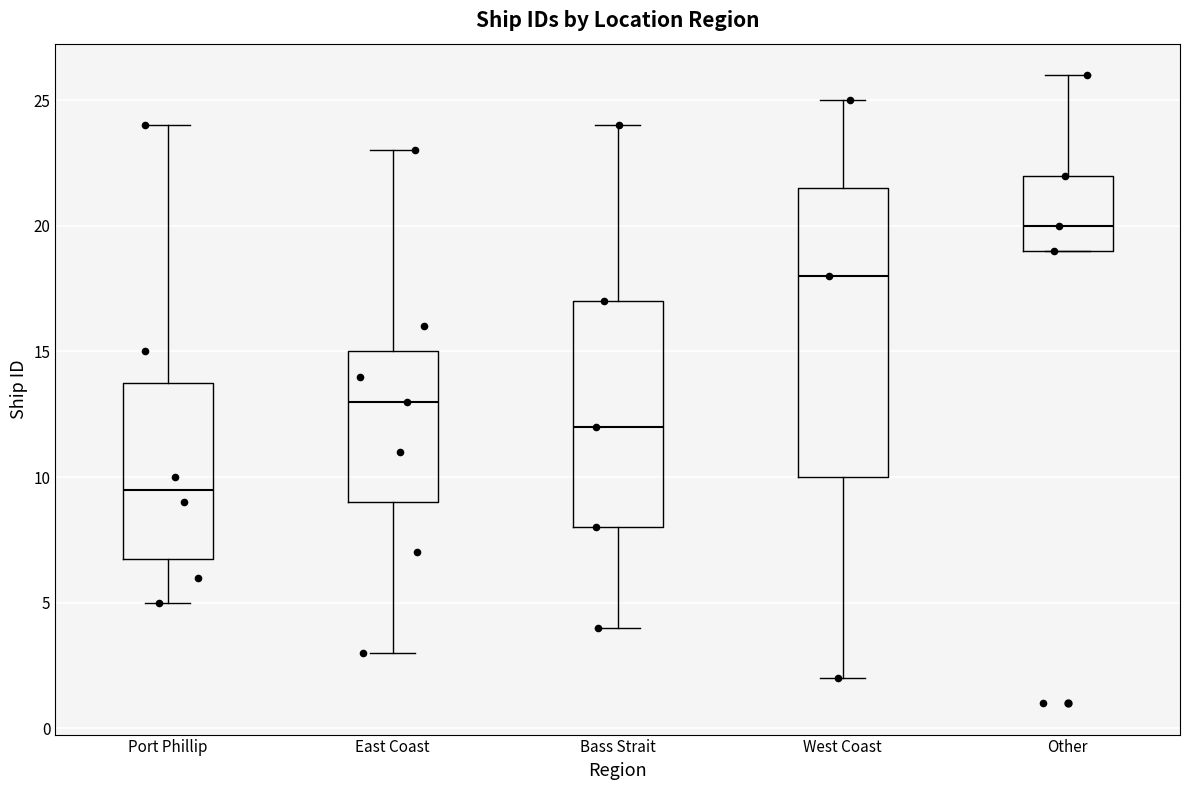

Which box is the tallest, from its lower edge to its upper edge?

West Coast